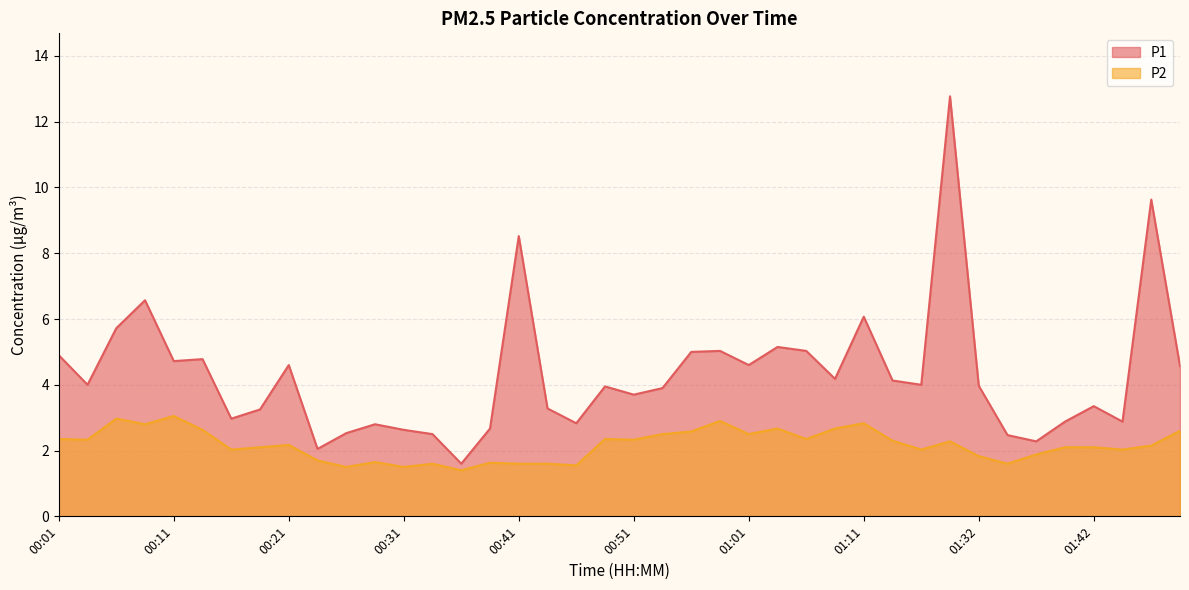

At which label does P1 reach its minimum?

00:36